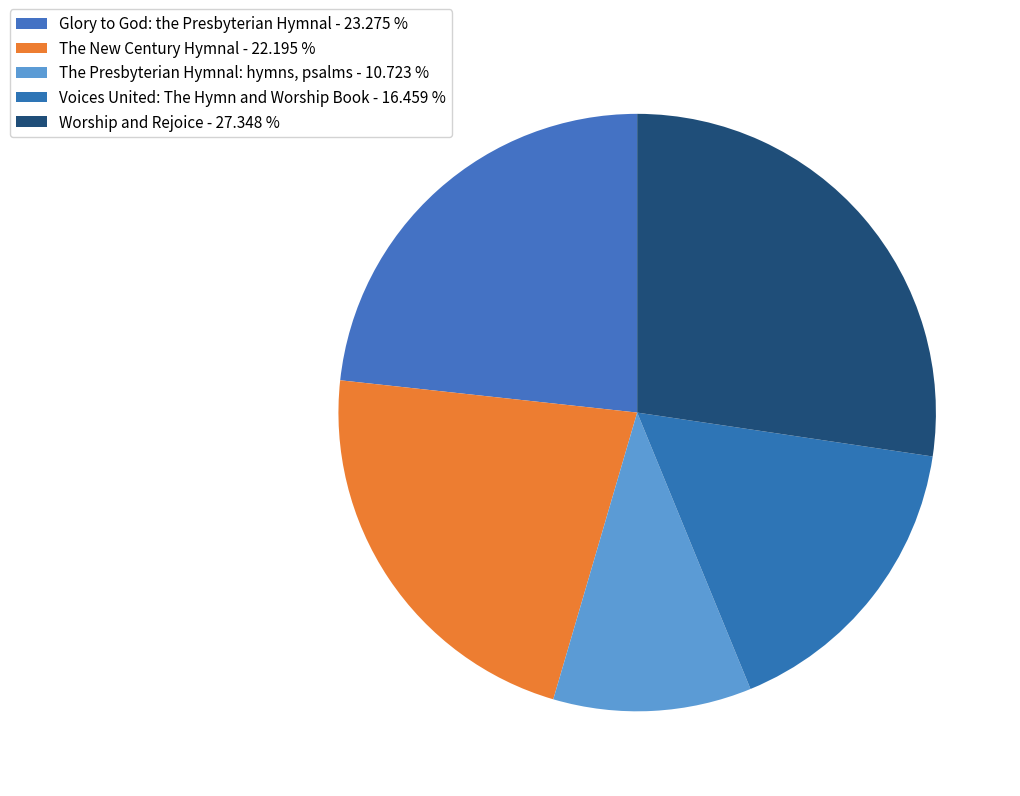

Count the number of slices in the pie.

5